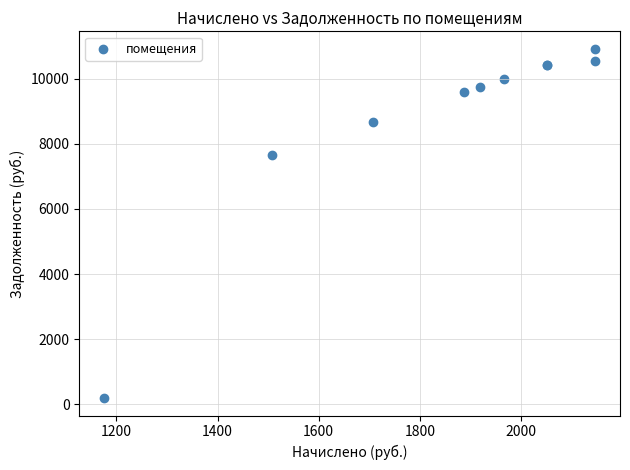

What Y value in the scatter plot is closest to 5554?

7662.8